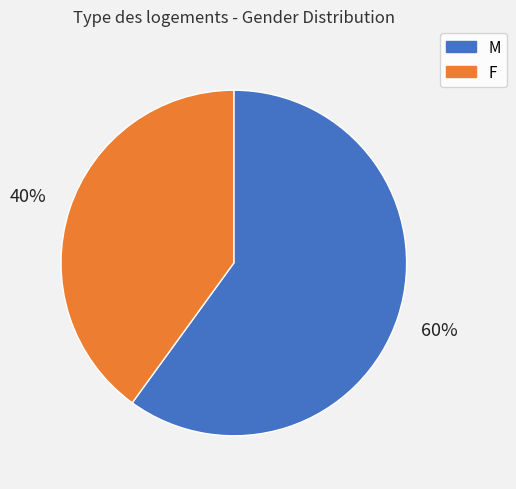

To the nearest percent, what is the difference between the F and M slice percentages?

20%